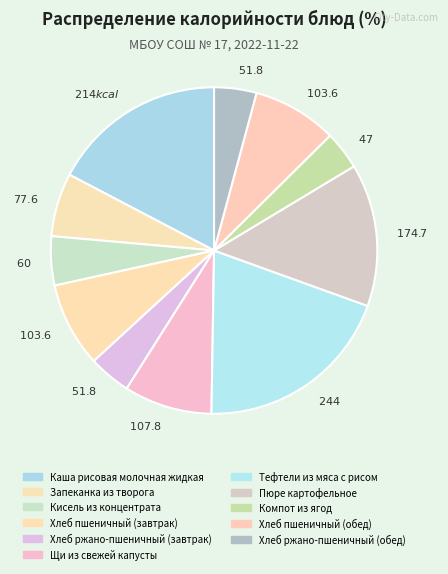

To the nearest percent, what is the combined percentage of Хлеб пшеничный (обед) and Щи из свежей капусты?

17%